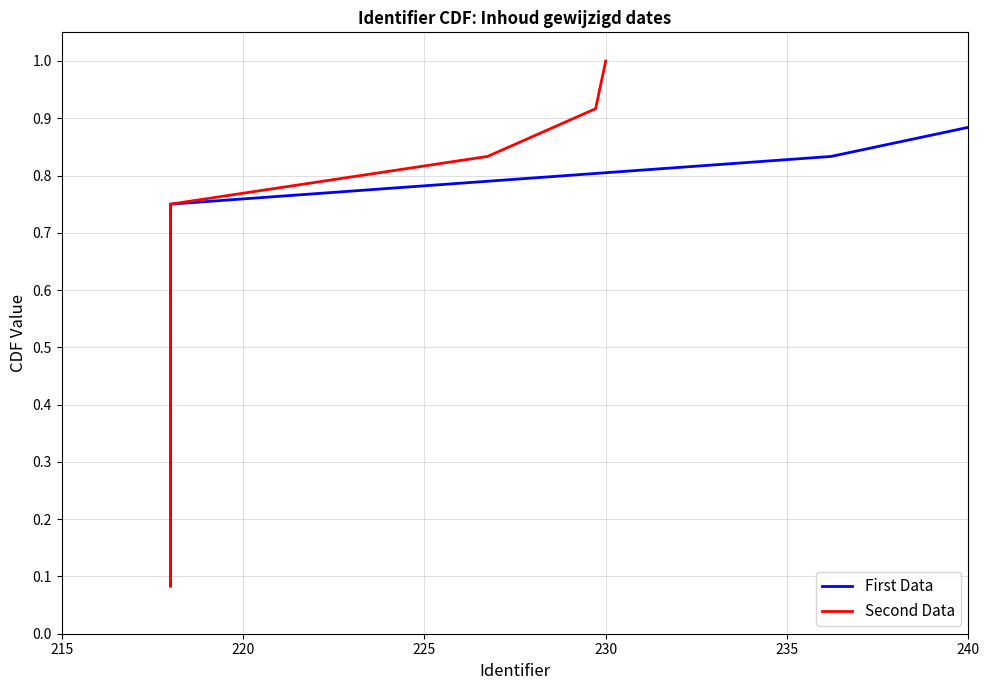

List the series in order of their peak value, lowest first.

First Data, Second Data